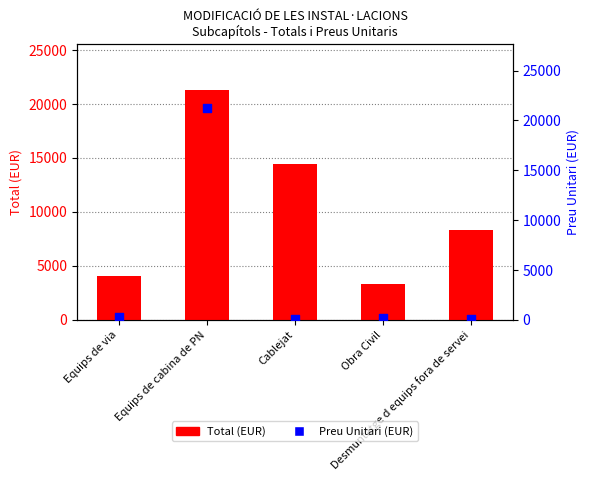

What are all the series names shown in the legend?

Total (EUR), Preu Unitari (EUR)